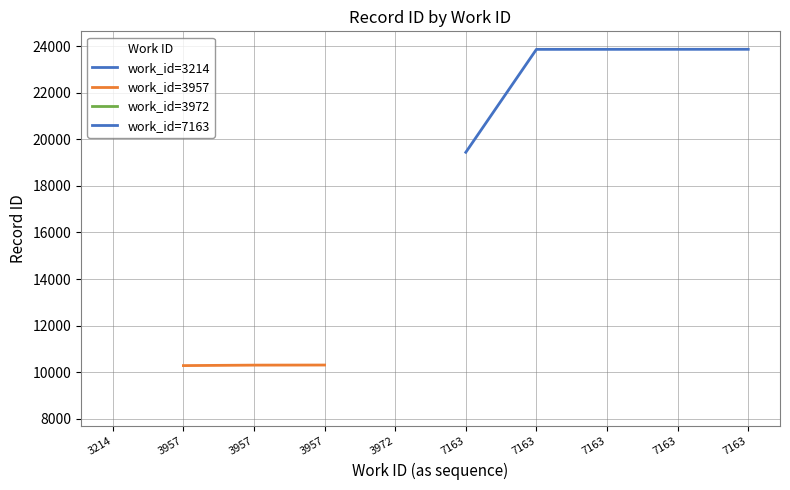

What is the maximum value shown in the chart?

23863